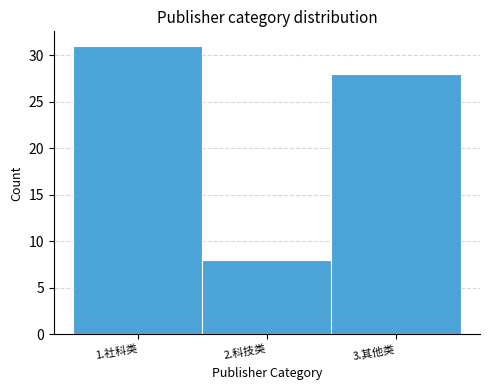

Reading left to right, transcribe all the data shown in this chart.

1.社科类=31	2.科技类=8	3.其他类=28